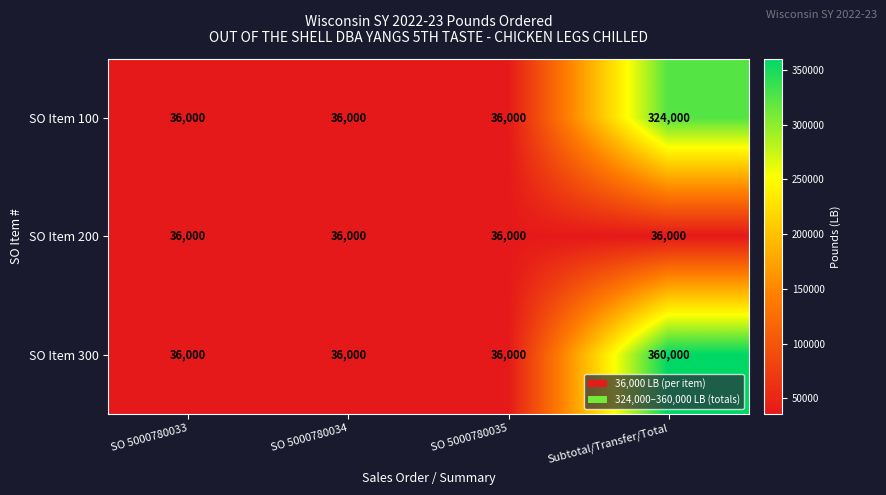

How many distinct data groups are displayed?

3